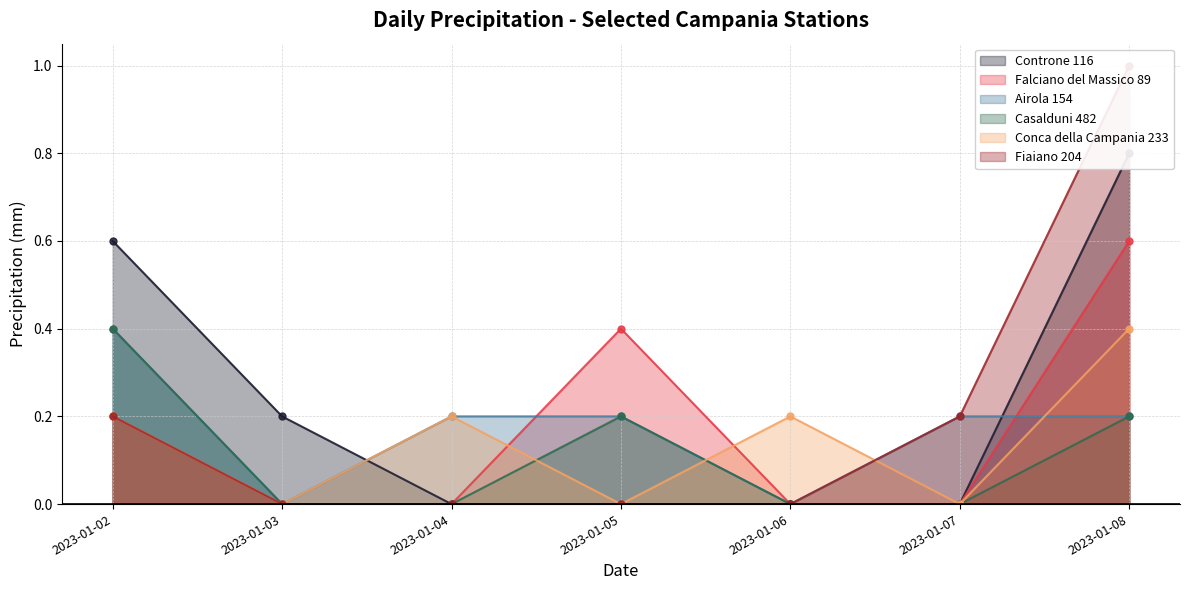

Between which two adjacent categories do Falciano del Massico 89 and Airola 154 first intersect?

2023-01-04 and 2023-01-05